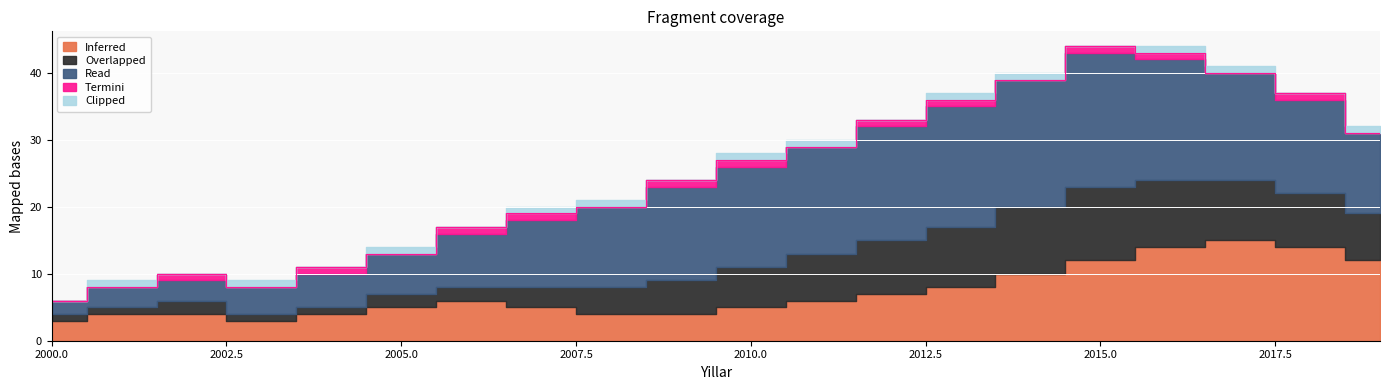

True or false: Inferred and Termini intersect in this chart.

False